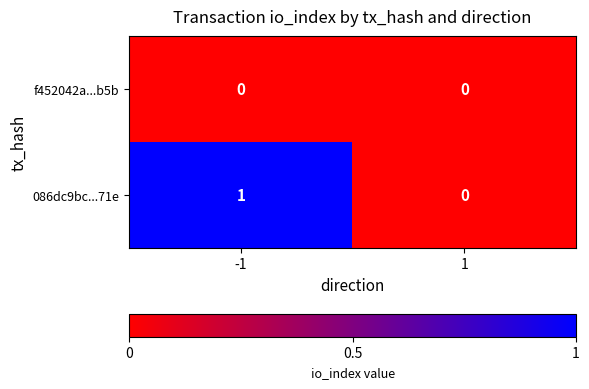

Which series has the largest total across all categories?

086dc9bc...71e